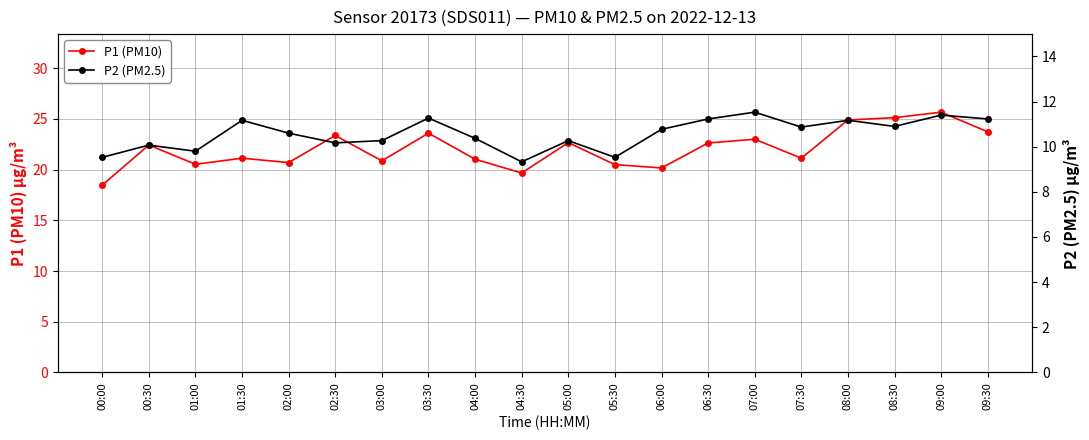

What is the value of the P2 (PM2.5) point at the 2nd from the left?

10.1